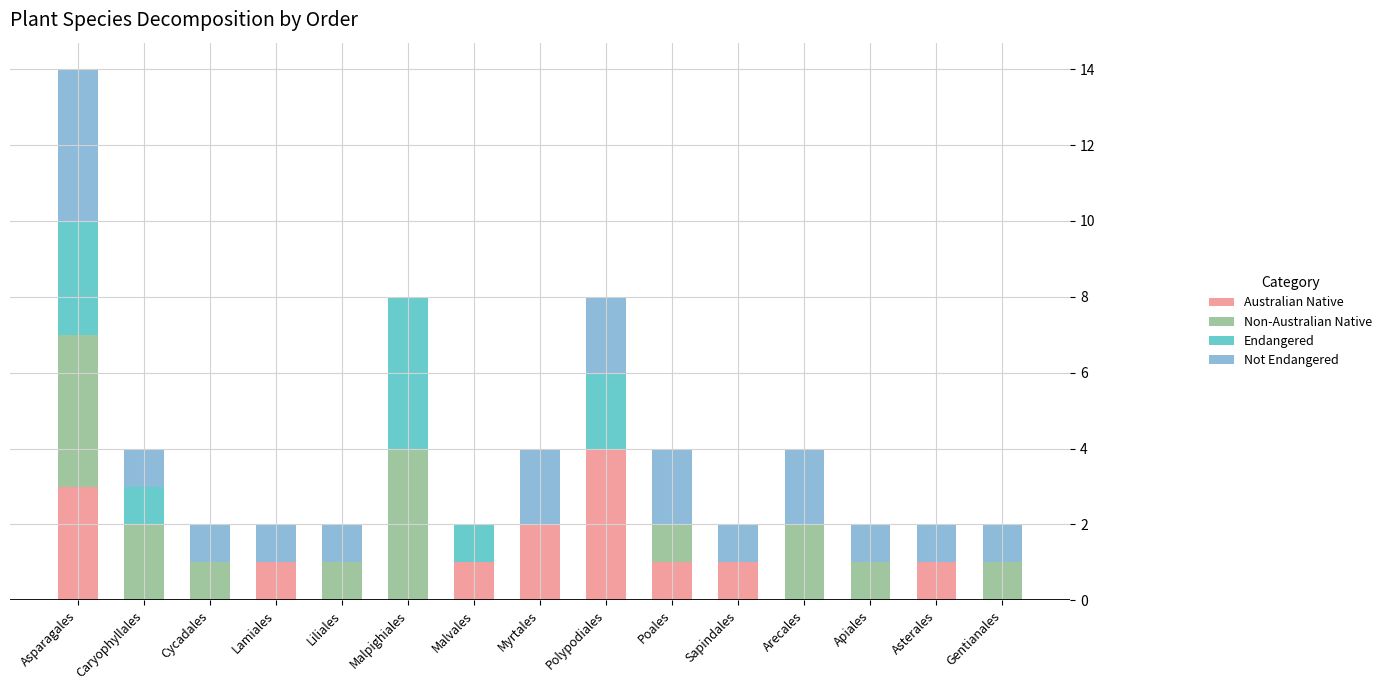

At which category is the sum across all series the highest?

Asparagales